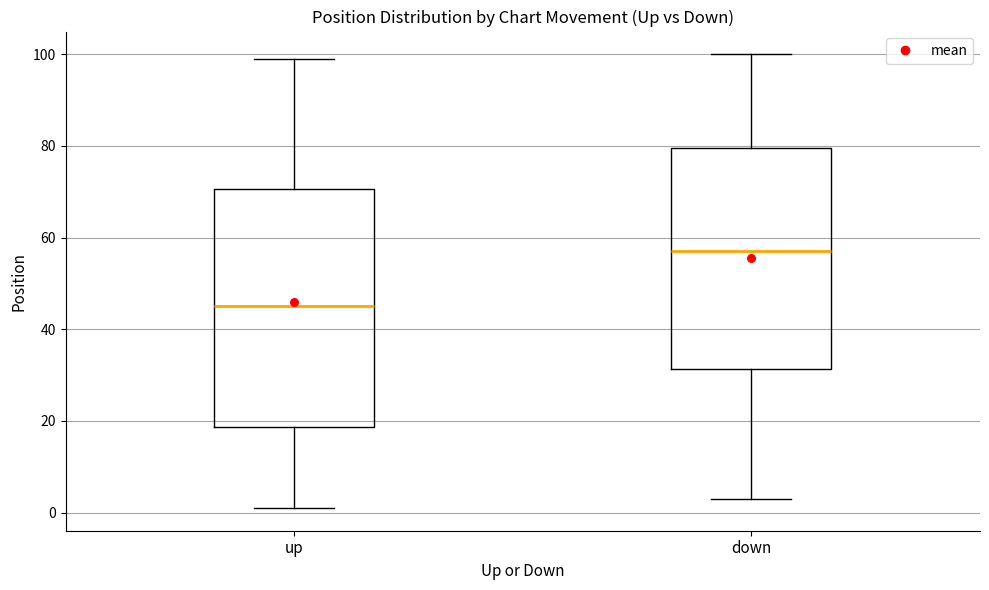

Reading left to right, transcribe this box plot: for each box, give where its median line is, the range the box spans, and where its two whiskers end, as read against the y-axis. The values are not printed on the chart, so give them approximately, as read against the axis.

up: median 46, box 18 to 70, whiskers 2 to 100
down: median 58, box 32 to 80, whiskers 4 to 100